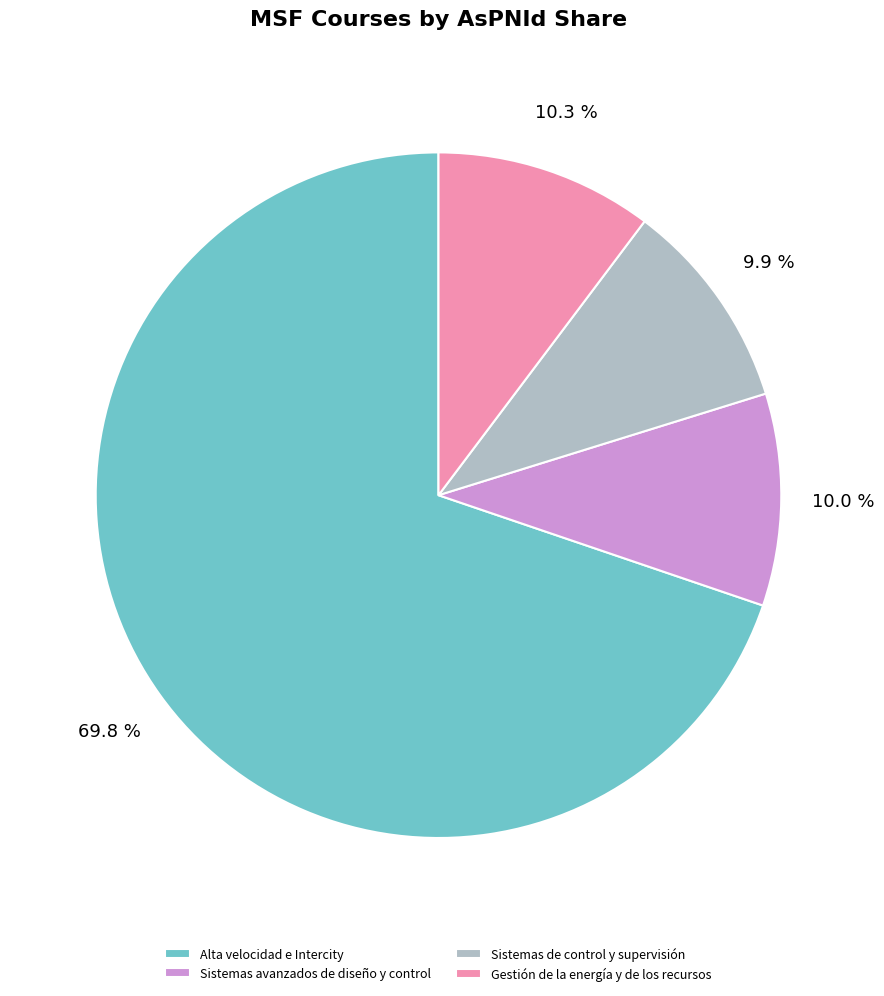

To the nearest percent, what is the combined percentage of Sistemas avanzados de diseño y control and Gestión de la energía y de los recursos?

20%